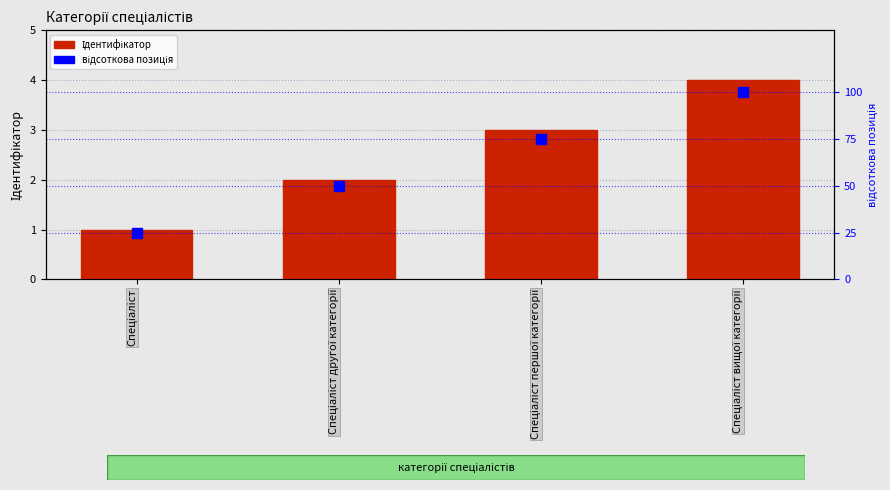

What are all the series names shown in the legend?

Ідентифікатор, відсоткова позиція